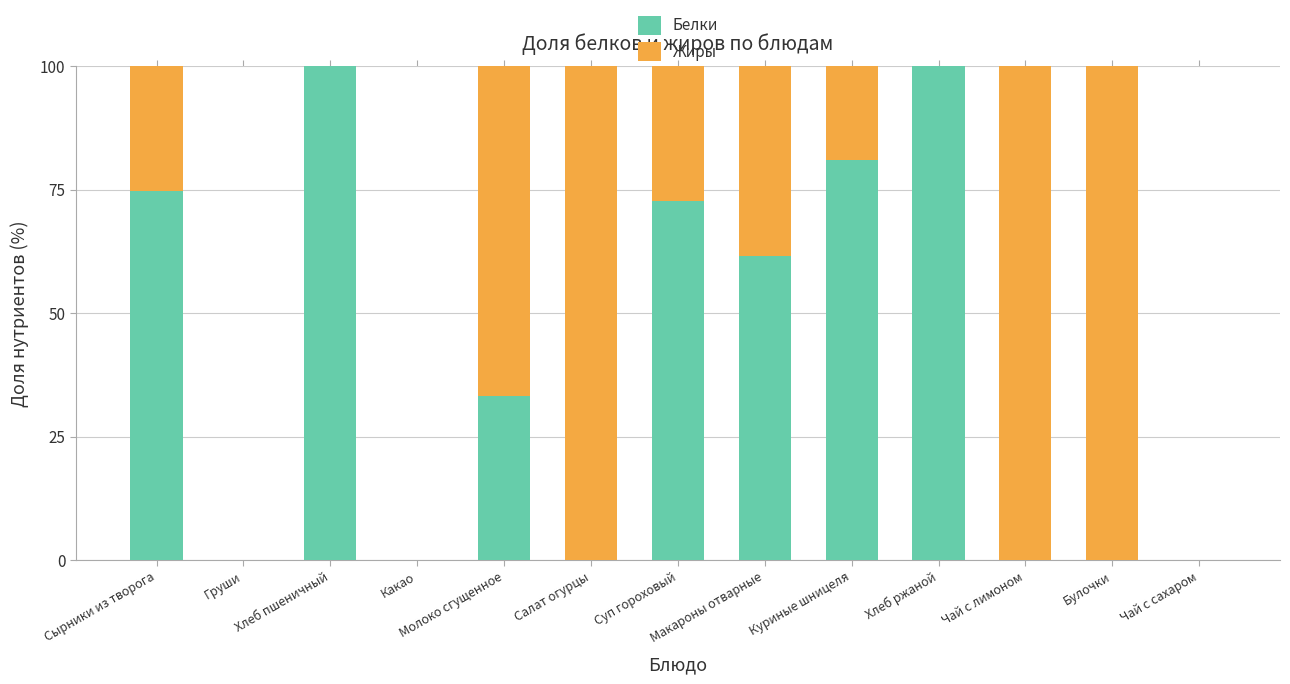

What is the total value across all series at Куриные шницеля?

100.0